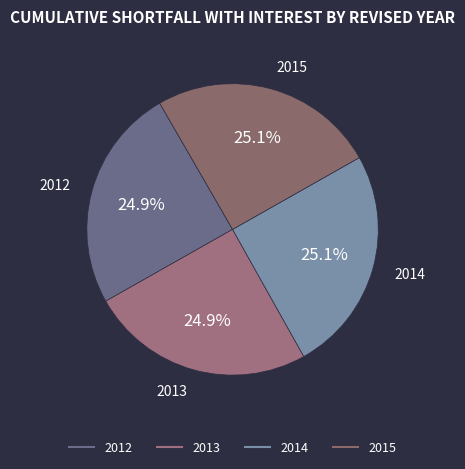

Count the number of slices in the pie.

4